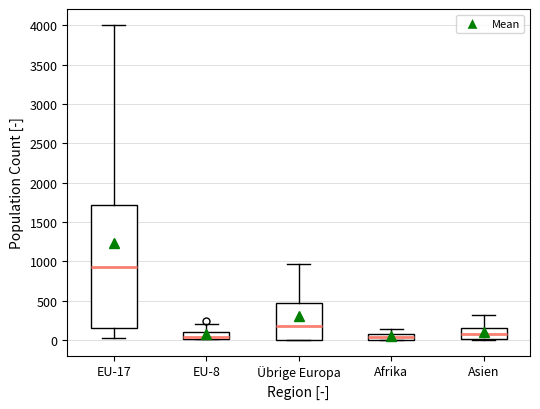

Comparing the boxes themselves (not the whiskers), which one is the tallest?

EU-17